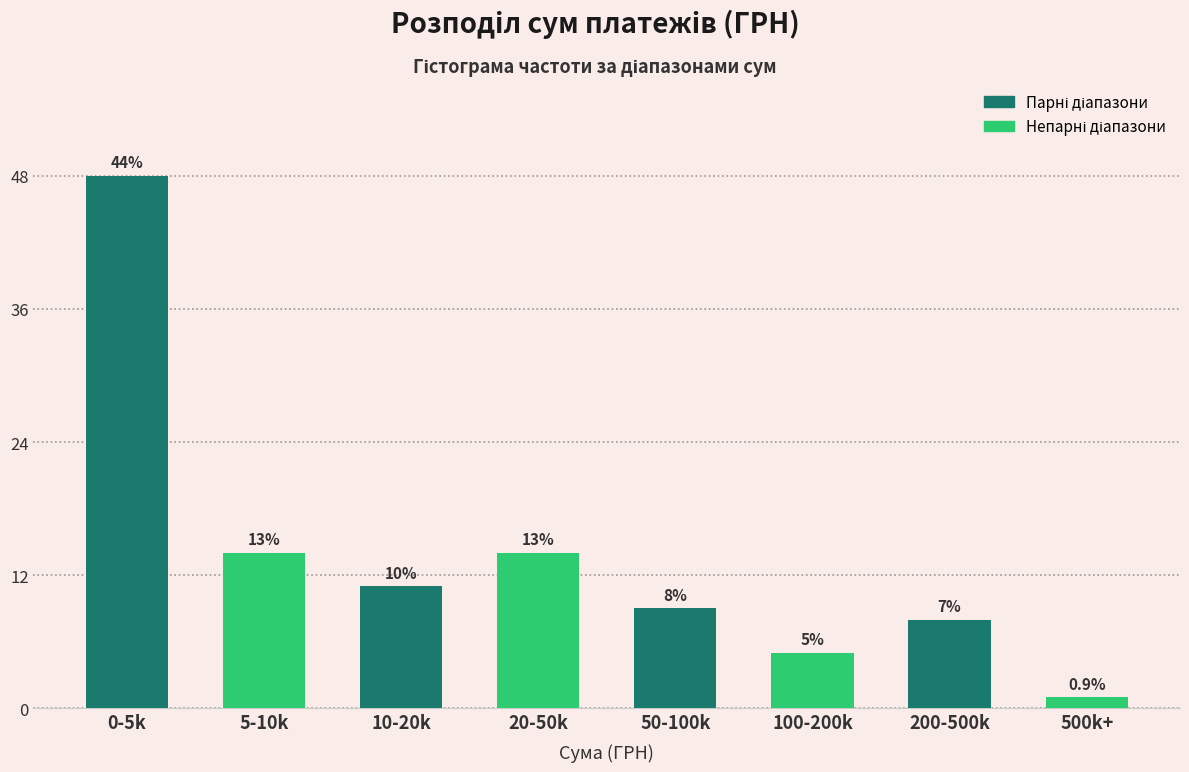

How many bars are there in total?

8